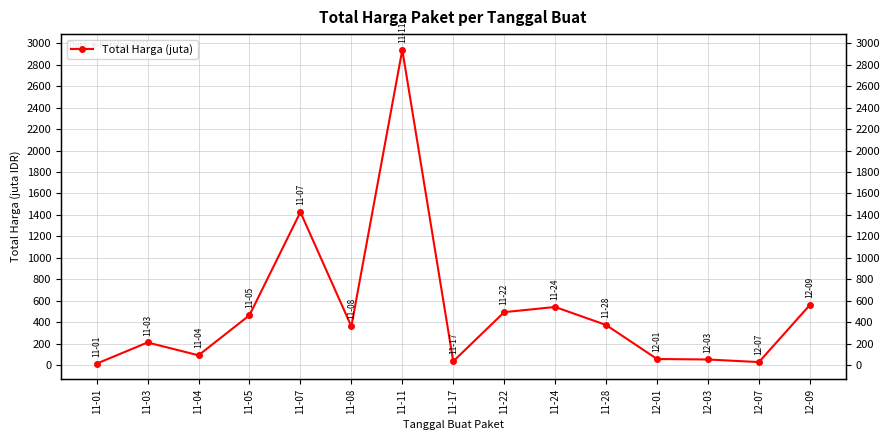

What is the difference between the second highest and minimum values?

1413.1